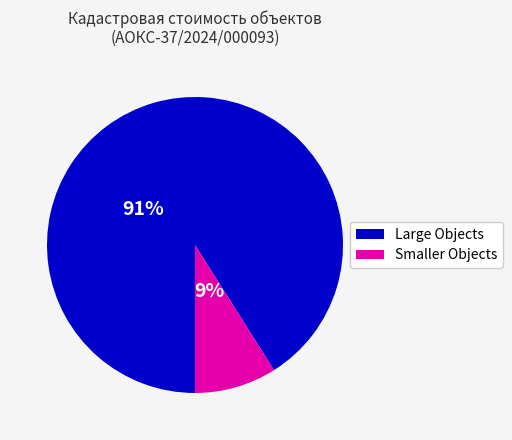

How many slices are in this pie chart?

2